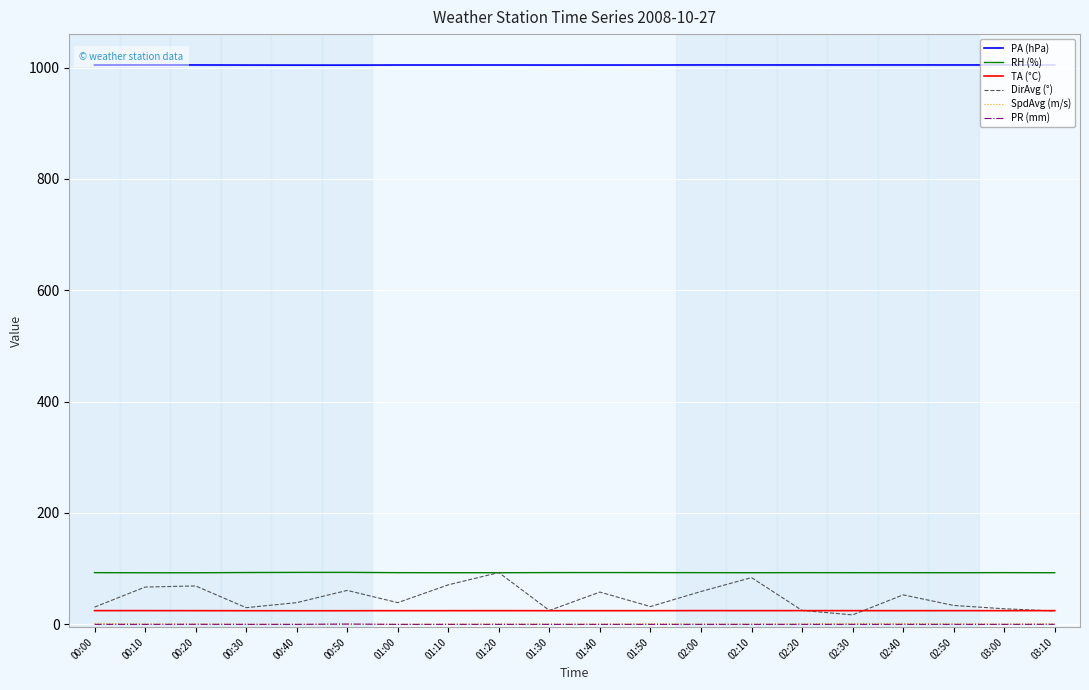

Is the value of TA (°C) at 01:40 greater than the value of DirAvg (°) at 02:00?

No